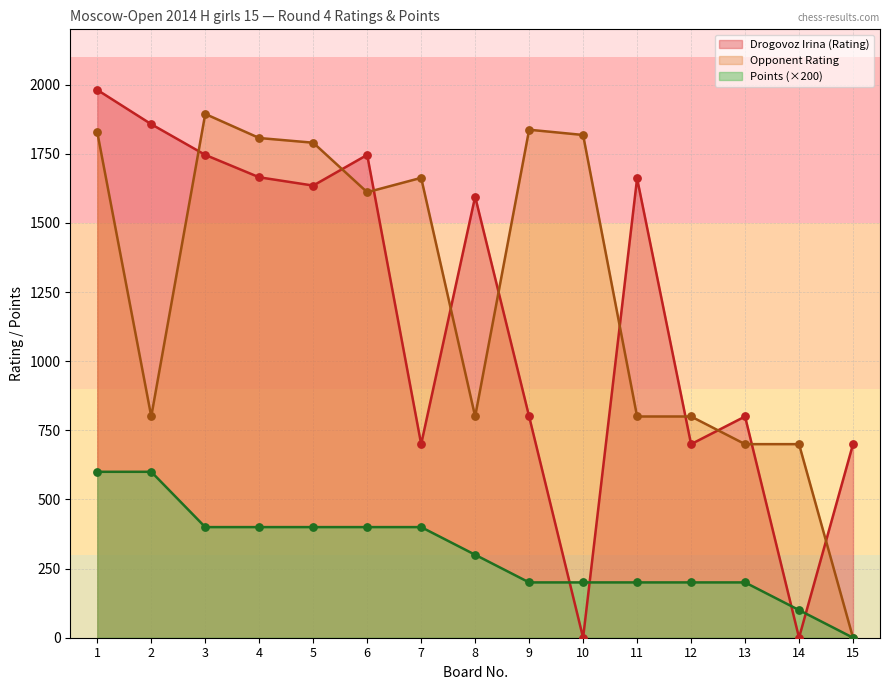

Which series has the largest Y range (max minus min)?

Drogovoz Irina (Rating)